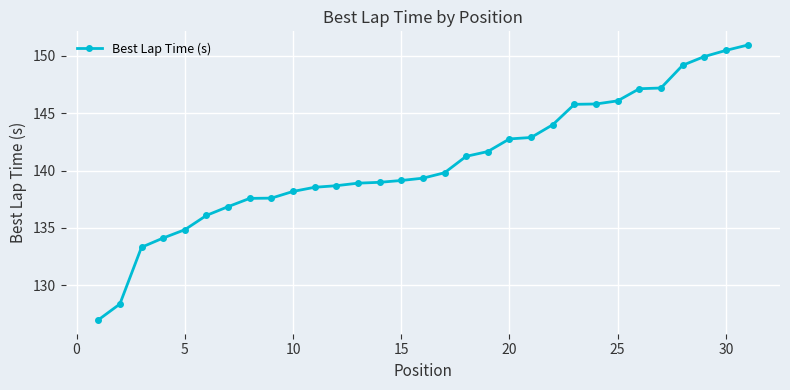

What is the average value?

140.7